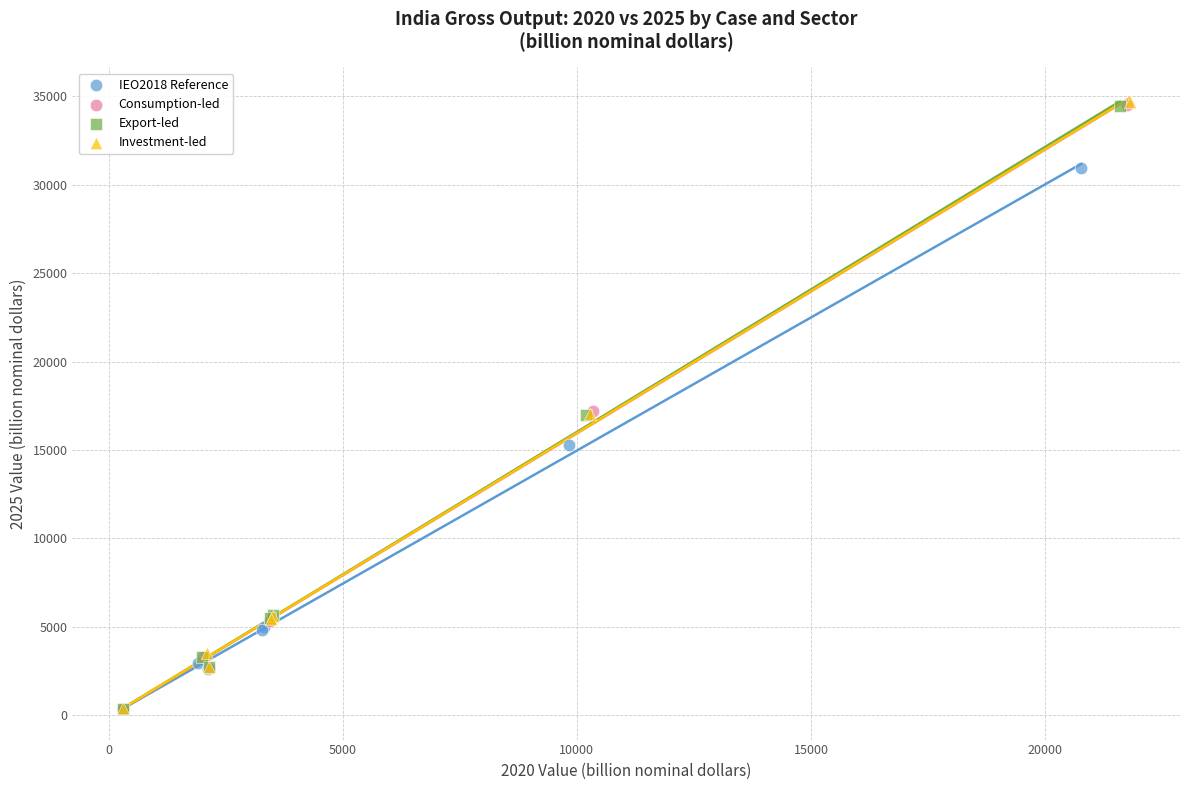

Which series has the widest spread of Y values?

Investment-led